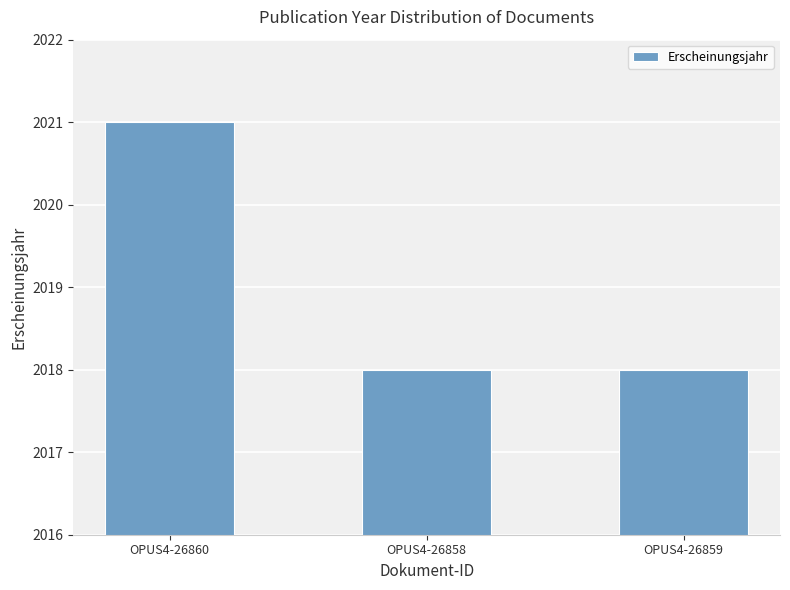

What is the label of the 3rd bar from the left?

OPUS4-26859